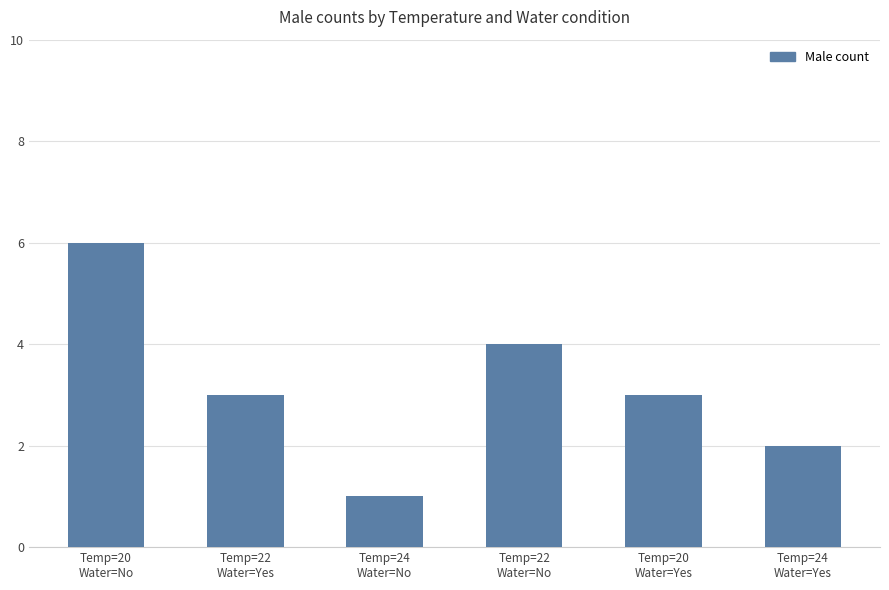

Is it true that the value at Temp=20
Water=Yes is 1?

False